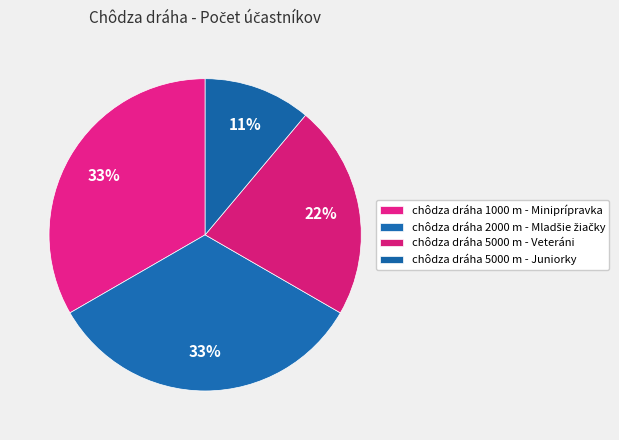

Rank the categories by value from lowest to highest.

chôdza dráha 5000 m - Juniorky, chôdza dráha 5000 m - Veteráni, chôdza dráha 1000 m - Miniprípravka, chôdza dráha 2000 m - Mladšie žiačky